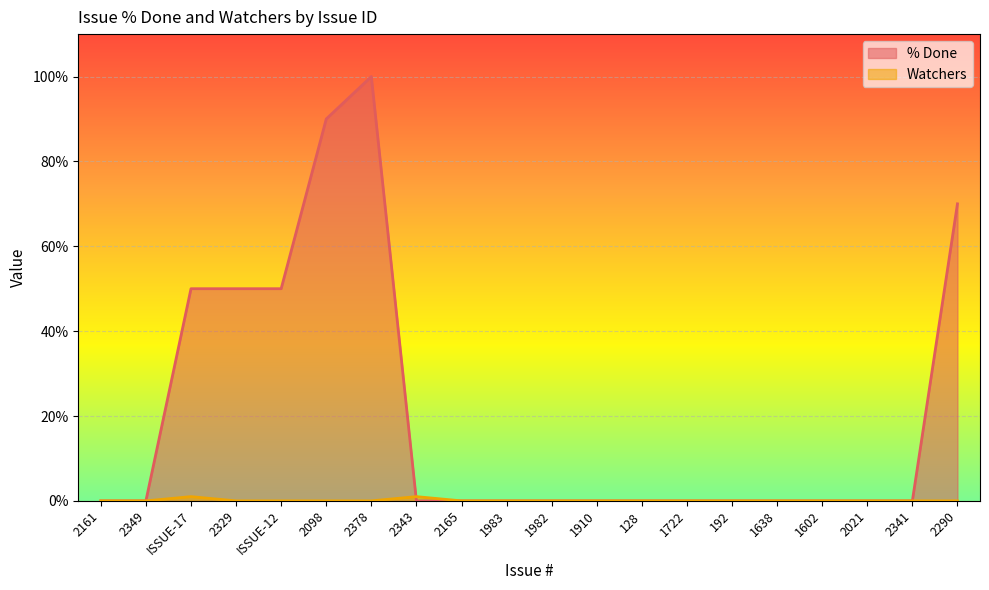

At how many categories does at least one series exceed 6?

6